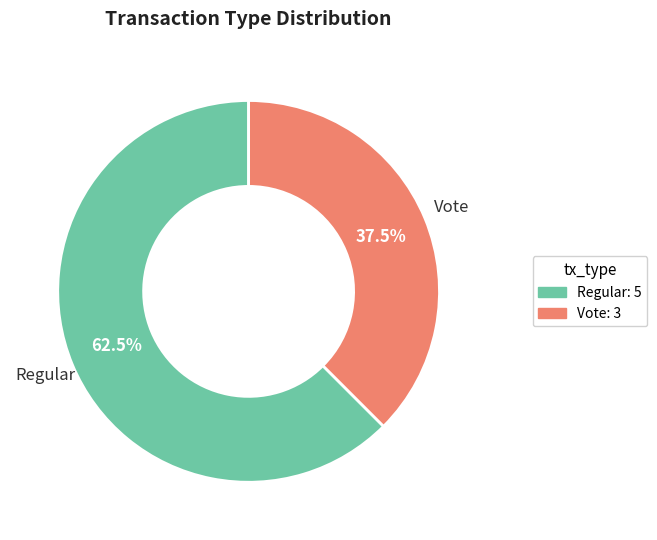

Does any single category account for the majority?

Yes